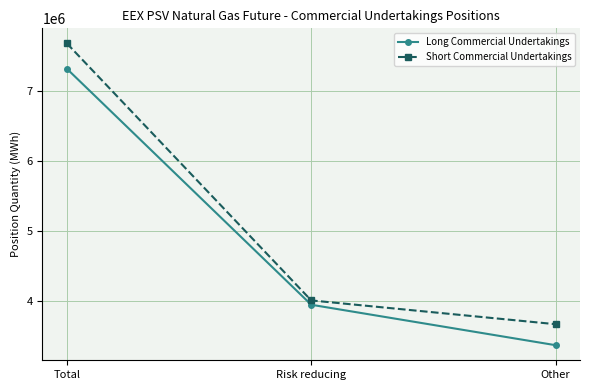

What is the difference between the maximum and minimum values in the Long Commercial Undertakings series?

3948312